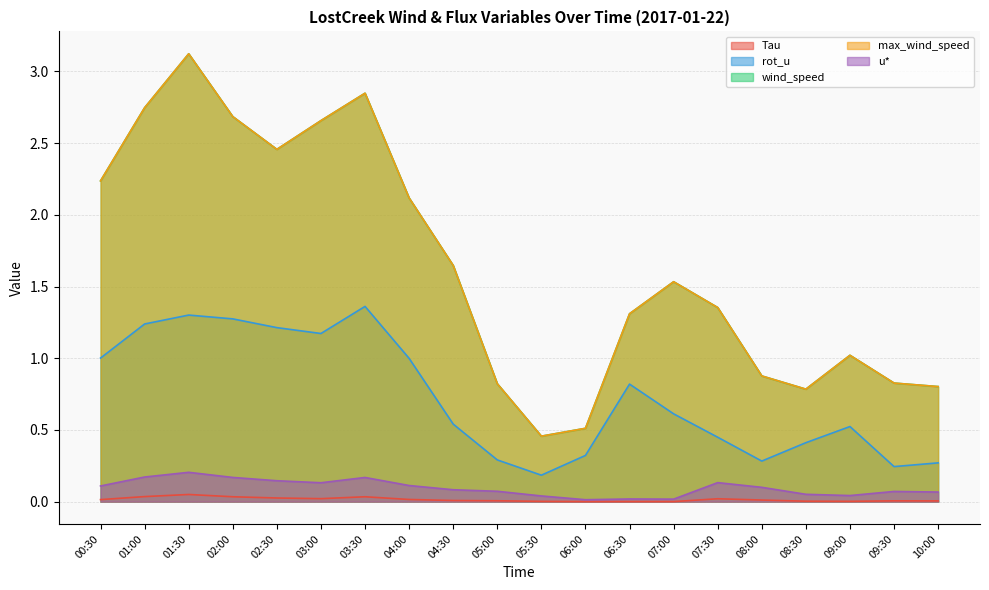

Reading left to right, what are all the values shown in this chart?

Tau: 0.0	0.0	0.0	0.0	0.0	0.0	0.0	0.0	0.0	0.0	0.0	0.0	0.0	0.0	0.0	0.0	0.0	0.0	0.0	0.0
rot_u: 1.0	1.2	1.3	1.3	1.2	1.2	1.4	1.0	0.5	0.3	0.2	0.3	0.8	0.6	0.4	0.3	0.4	0.5	0.2	0.3
wind_speed: 2.2	2.7	3.1	2.7	2.5	2.7	2.8	2.1	1.6	0.8	0.5	0.5	1.3	1.5	1.4	0.9	0.8	1.0	0.8	0.8
max_wind_speed: 2.2	2.7	3.1	2.7	2.5	2.7	2.8	2.1	1.6	0.8	0.5	0.5	1.3	1.5	1.4	0.9	0.8	1.0	0.8	0.8
u*: 0.1	0.2	0.2	0.2	0.1	0.1	0.2	0.1	0.1	0.1	0.0	0.0	0.0	0.0	0.1	0.1	0.1	0.0	0.1	0.1